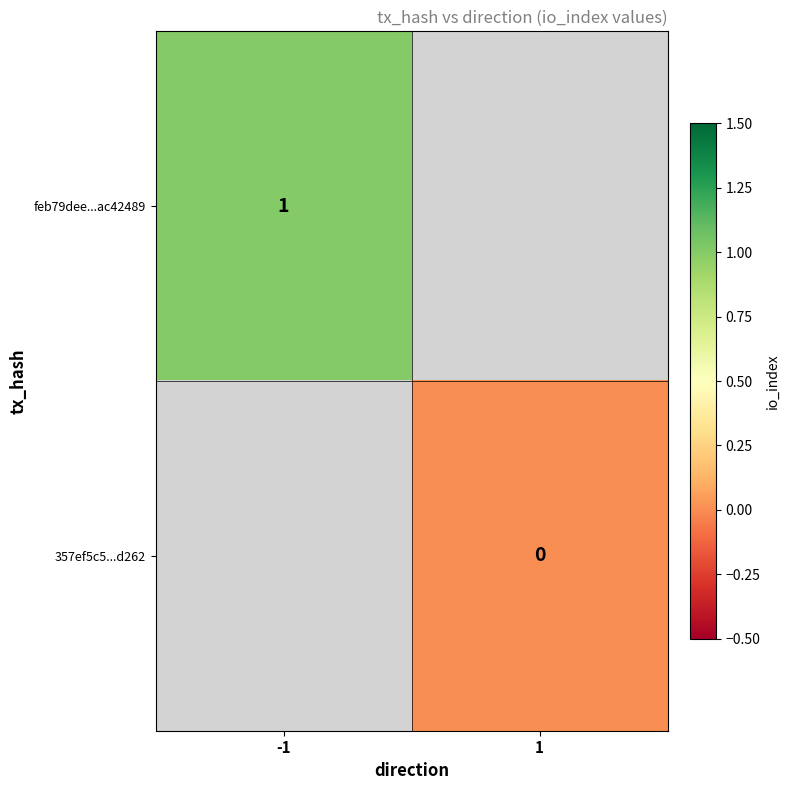

The value of feb79dee...ac42489 at -1 is 1. True or false?

True